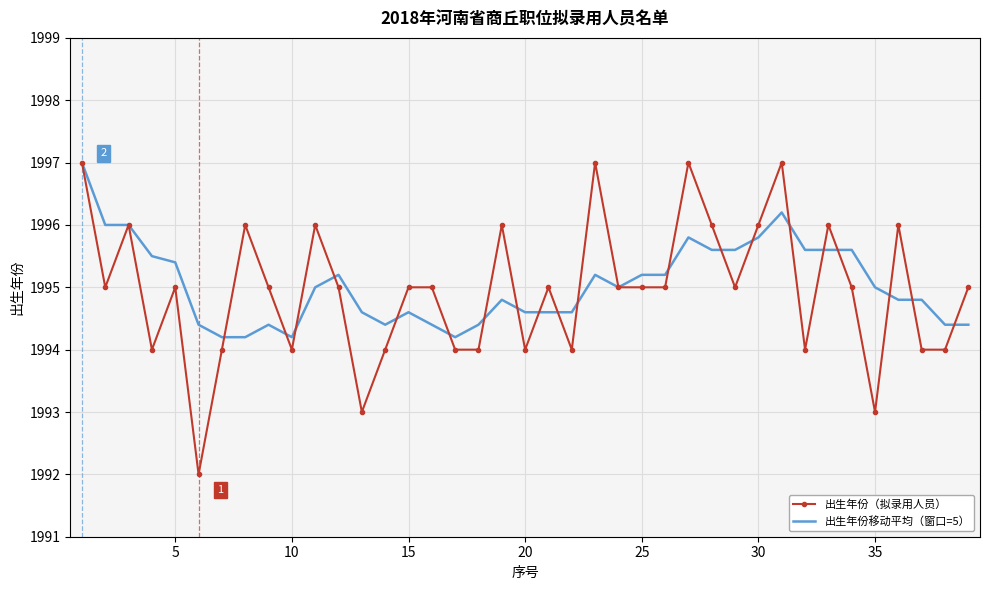

Which series ends up on top after the final intersection of 出生年份（拟录用人员） and 出生年份移动平均（窗口=5）?

出生年份（拟录用人员）